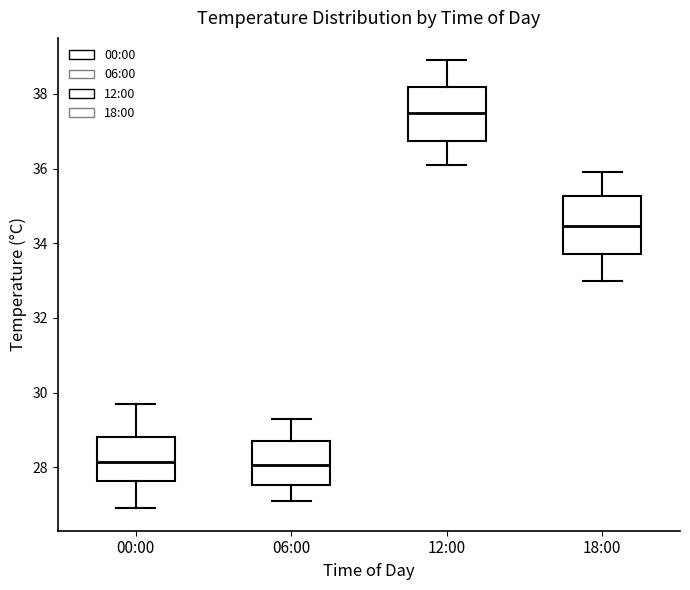

Which box's median line is the highest?

12:00